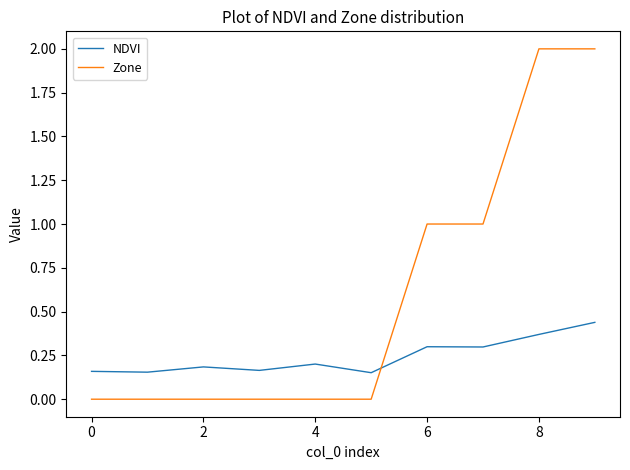

What is the greatest value displayed?

2.0